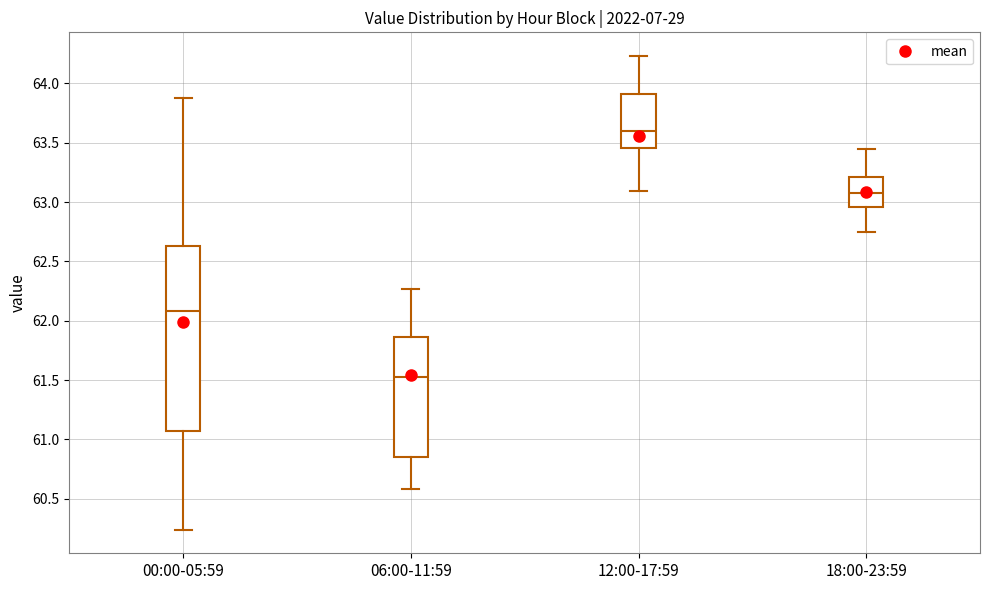

Reading left to right, read every box against the y-axis: the position of its median line, the range the box covers, and the ends of its whiskers. The values are not printed on the chart, so give them approximately, as read against the axis.

00:00-05:59: median 62.10, box 61.05 to 62.65, whiskers 60.25 to 63.90
06:00-11:59: median 61.55, box 60.85 to 61.85, whiskers 60.60 to 62.25
12:00-17:59: median 63.60, box 63.45 to 63.90, whiskers 63.10 to 64.25
18:00-23:59: median 63.10, box 62.95 to 63.20, whiskers 62.75 to 63.45